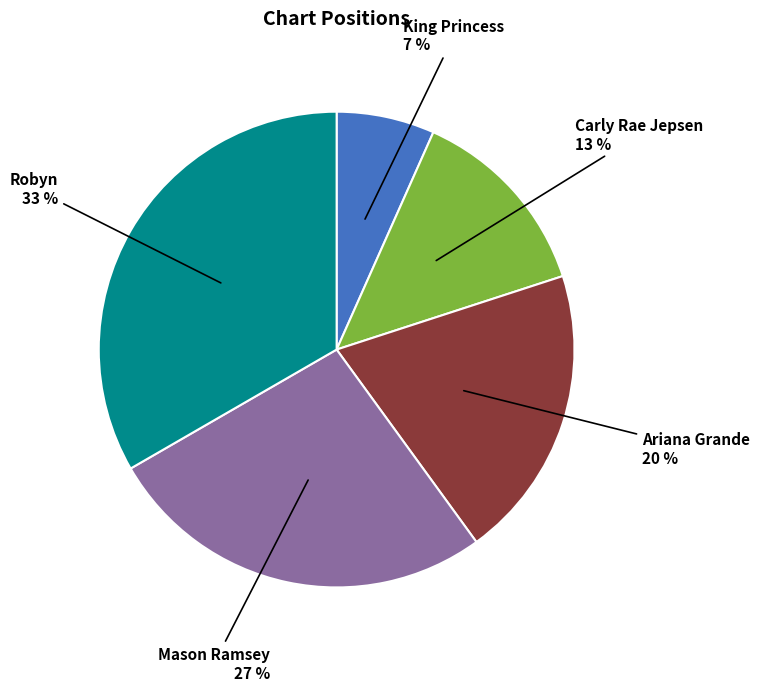

Combined, do Ariana Grande and Mason Ramsey account for over 50%?

No